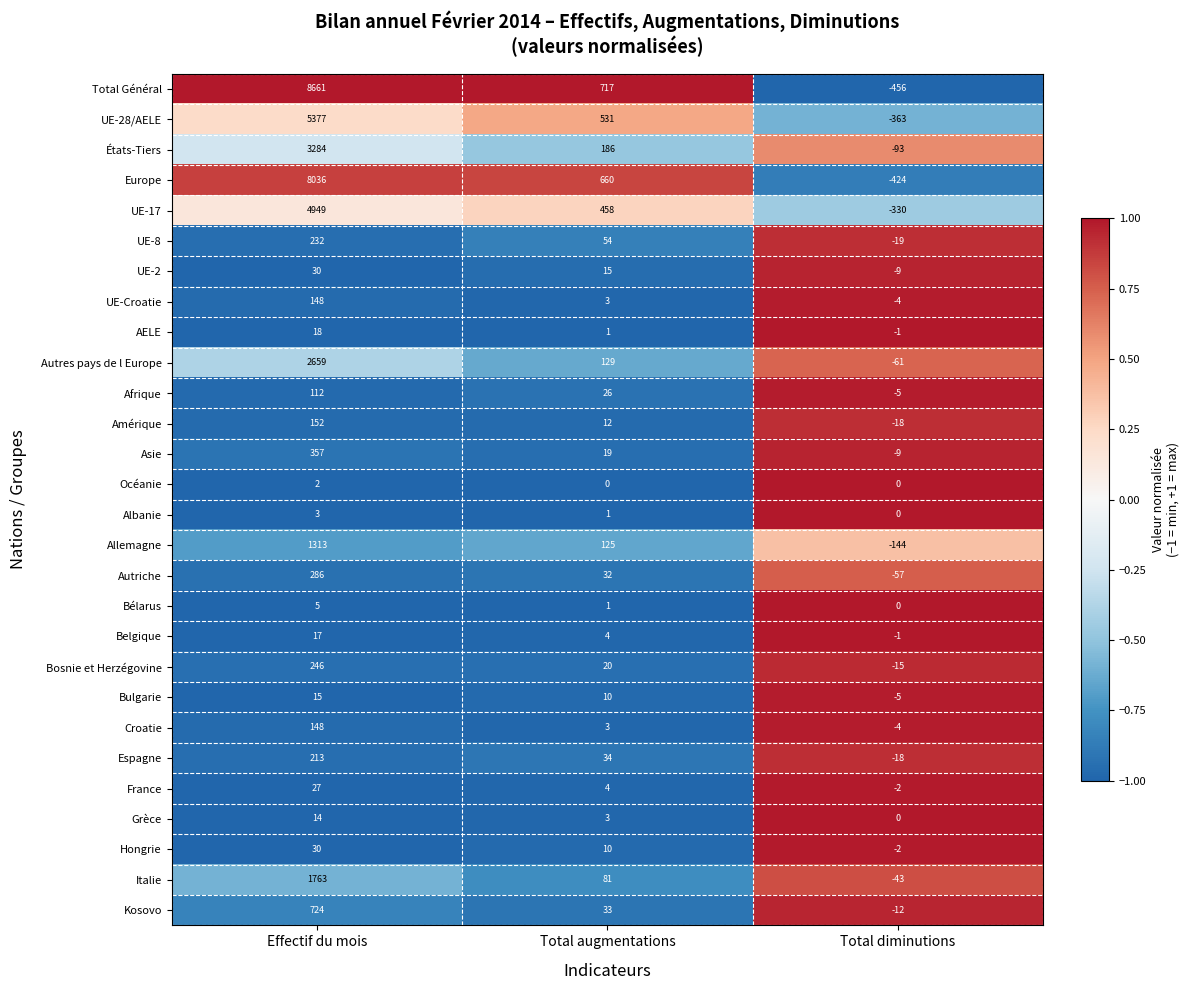

Between Total augmentations and Total diminutions, which series saw the biggest shift?

Total Général